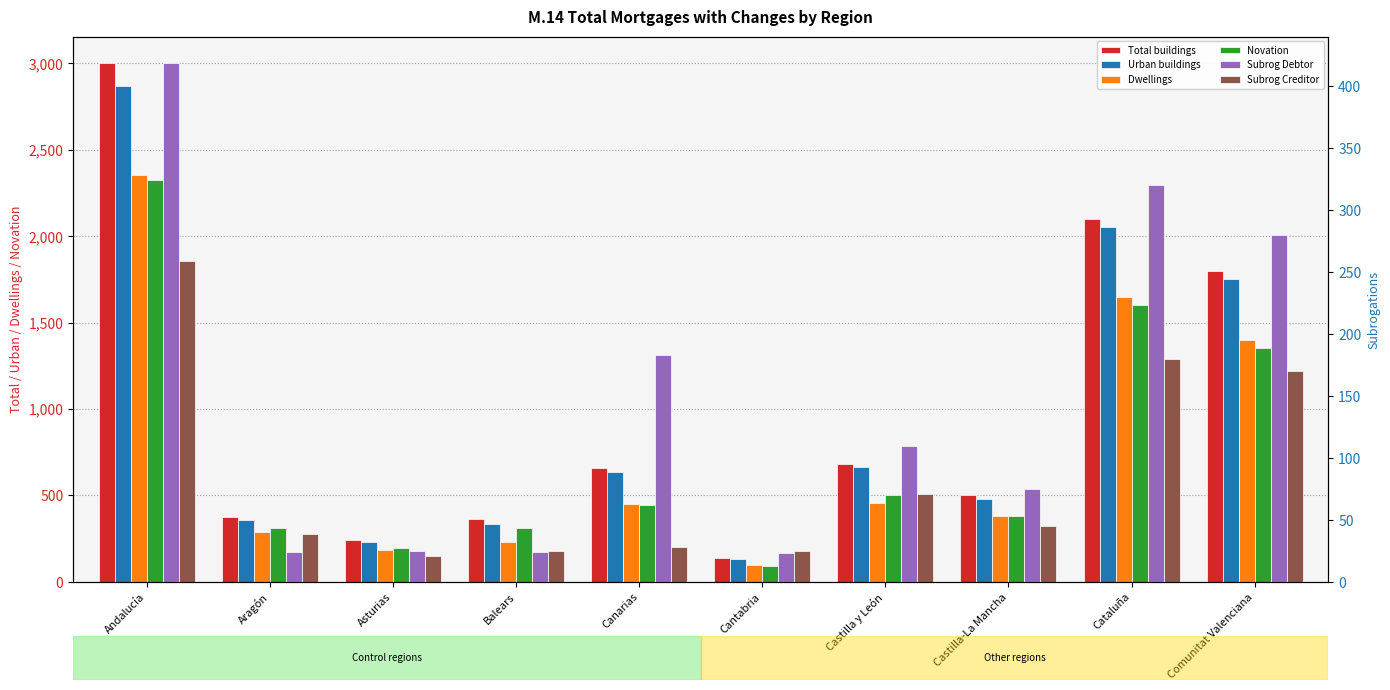

What is the total value across all series at Canarias?

2400